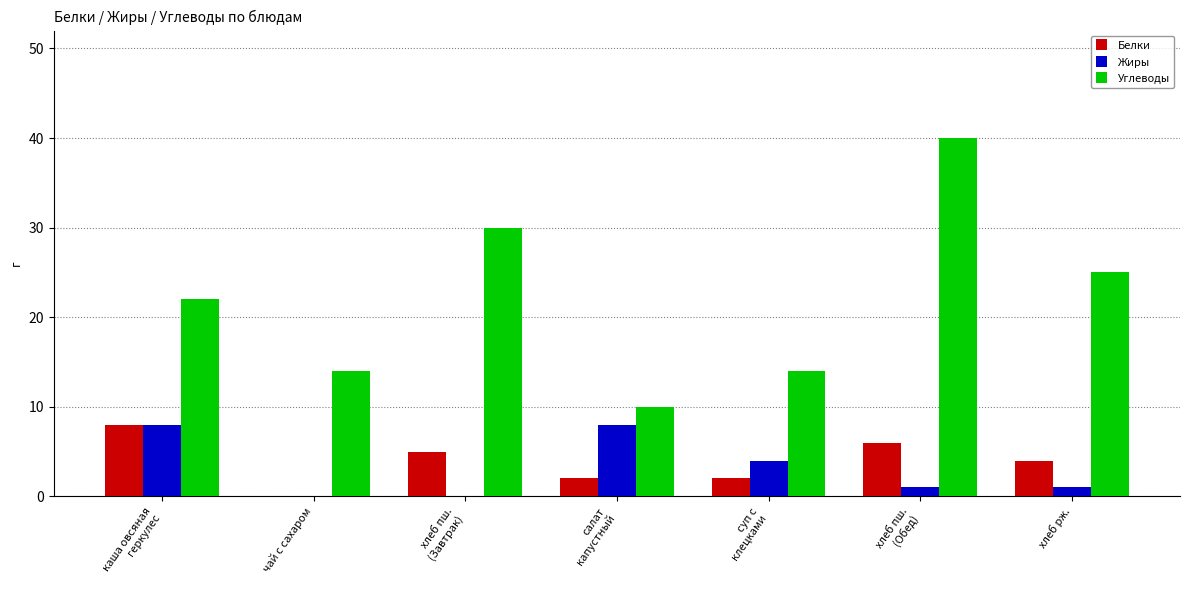

Reading left to right, transcribe all the data shown in this chart.

Белки: каша овсяная
геркулес=8	чай с сахаром=0	хлеб пш.
(Завтрак)=5	салат
капустный=2	суп с
клецками=2	хлеб пш.
(Обед)=6	хлеб рж.=4
Жиры: каша овсяная
геркулес=8	чай с сахаром=0	хлеб пш.
(Завтрак)=0	салат
капустный=8	суп с
клецками=4	хлеб пш.
(Обед)=1	хлеб рж.=1
Углеводы: каша овсяная
геркулес=22	чай с сахаром=14	хлеб пш.
(Завтрак)=30	салат
капустный=10	суп с
клецками=14	хлеб пш.
(Обед)=40	хлеб рж.=25